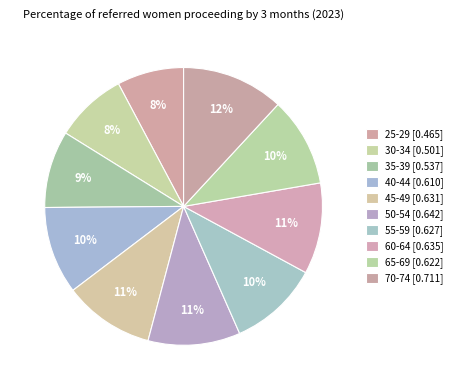

How many segments does this pie chart have?

10